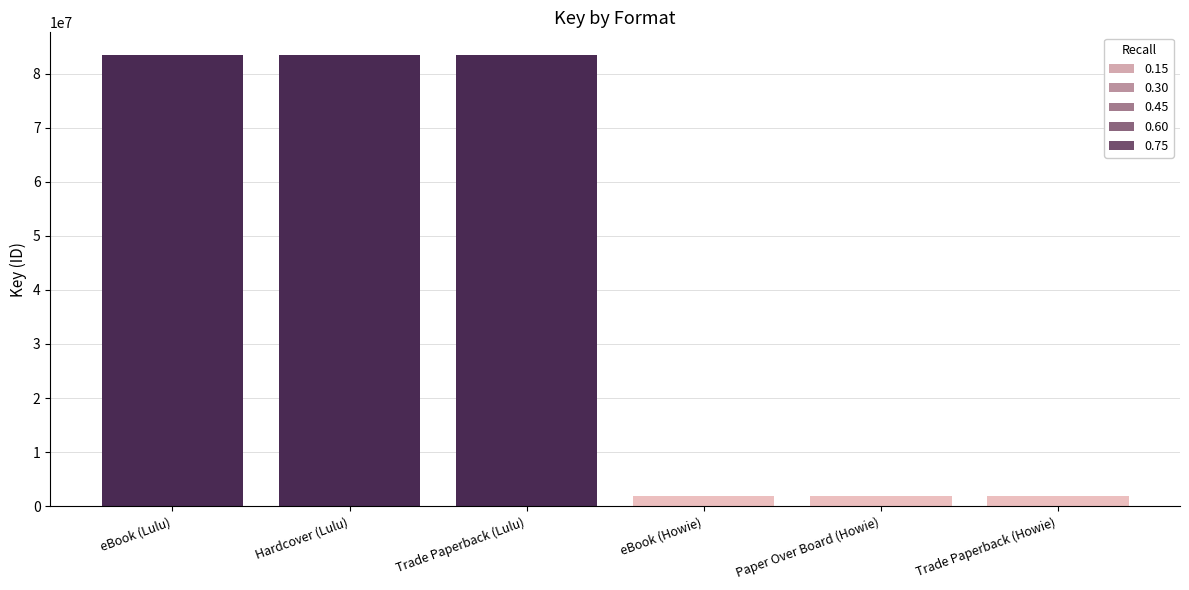

What is the average value?

42640183